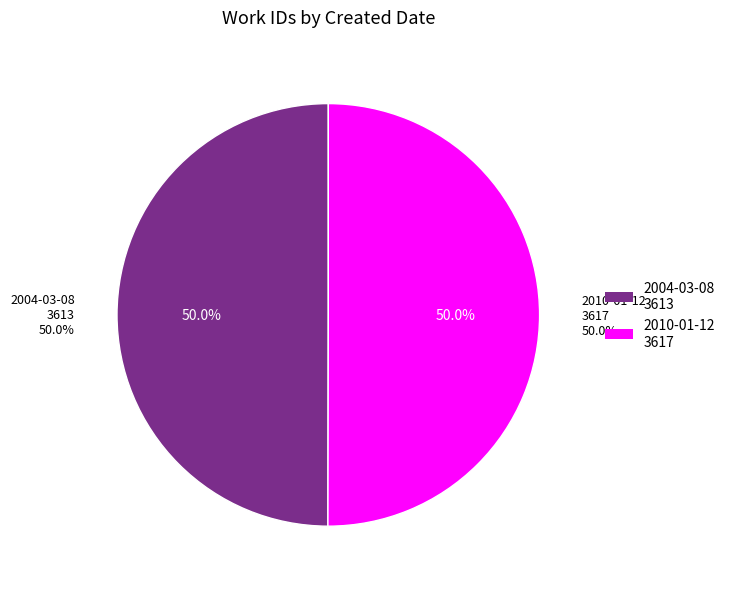

Rank the categories by value from lowest to highest.

2004-03-08, 2010-01-12